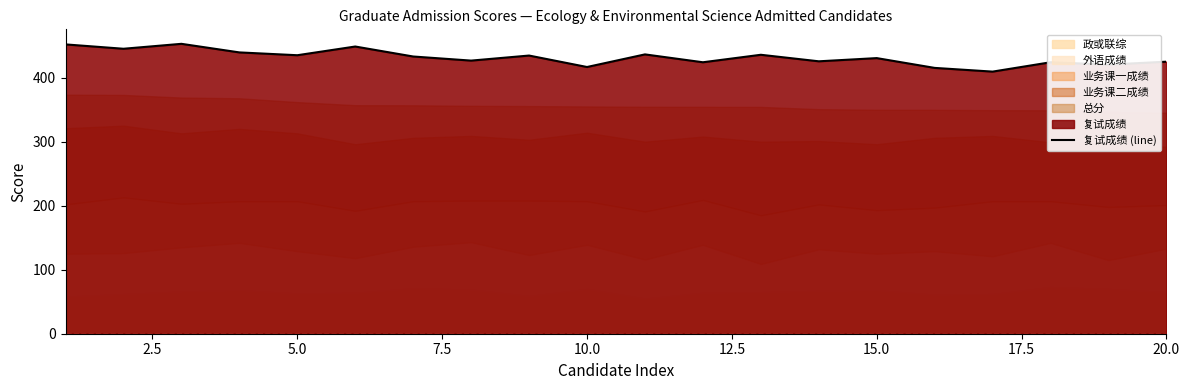

What is the maximum value for 复试成绩 (line)?

452.8